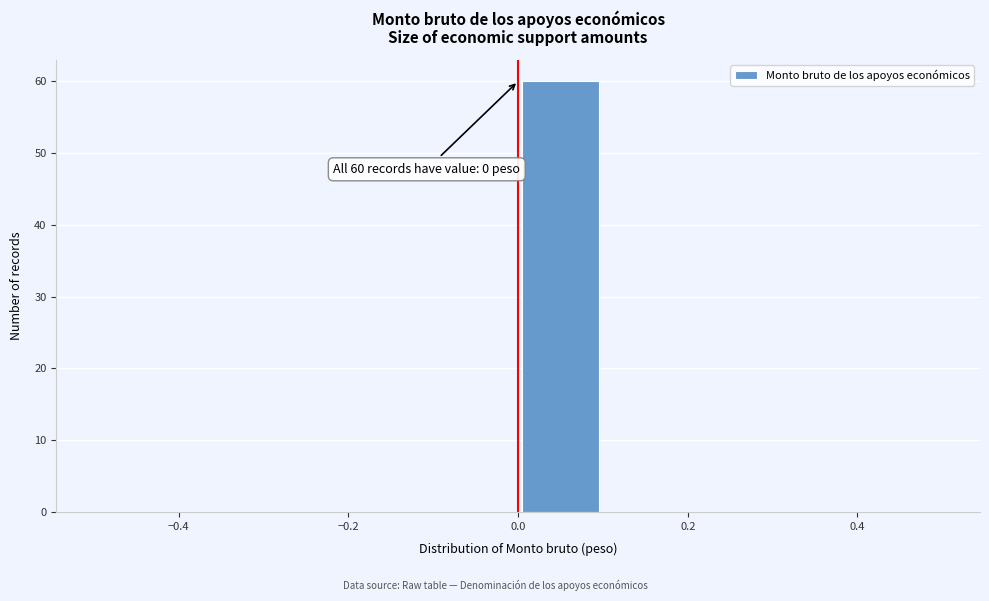

Over which range of the x-axis is the bar tallest?

0.0 to 0.1